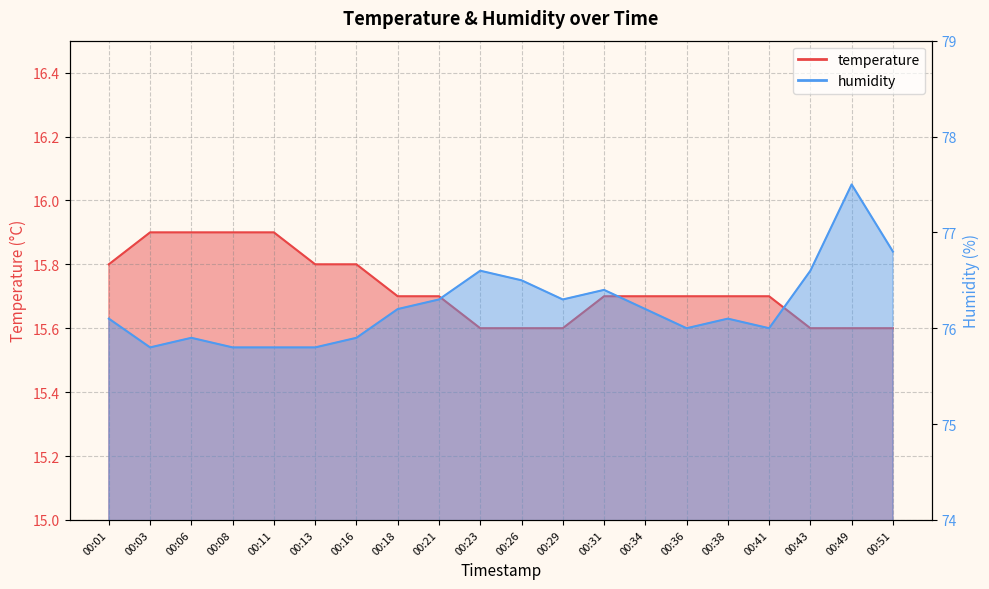

Rank the series by their average value, from lowest to highest.

temperature, humidity